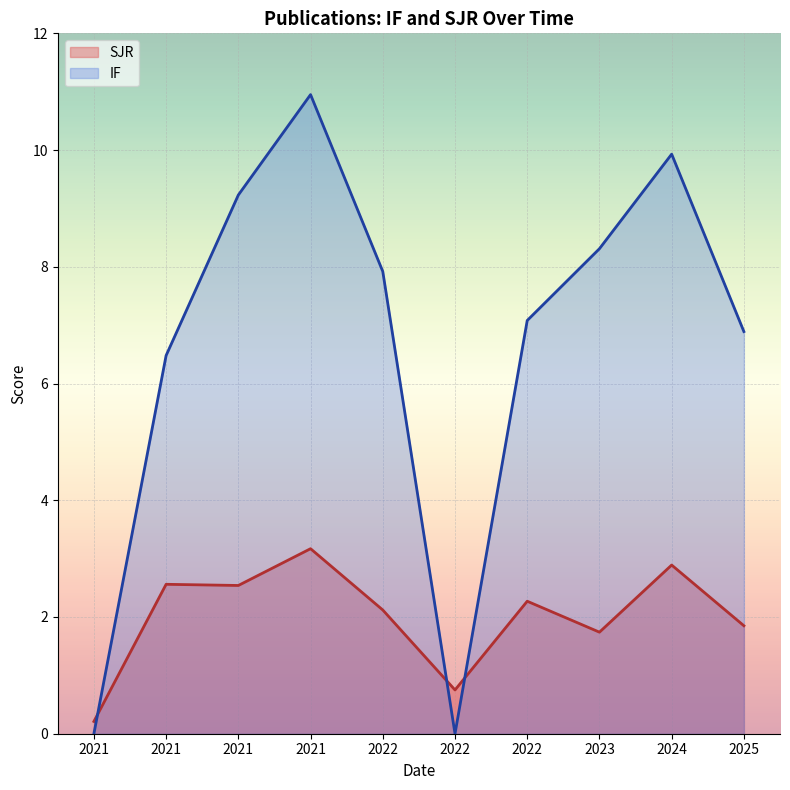

How many lines are shown in the chart?

2